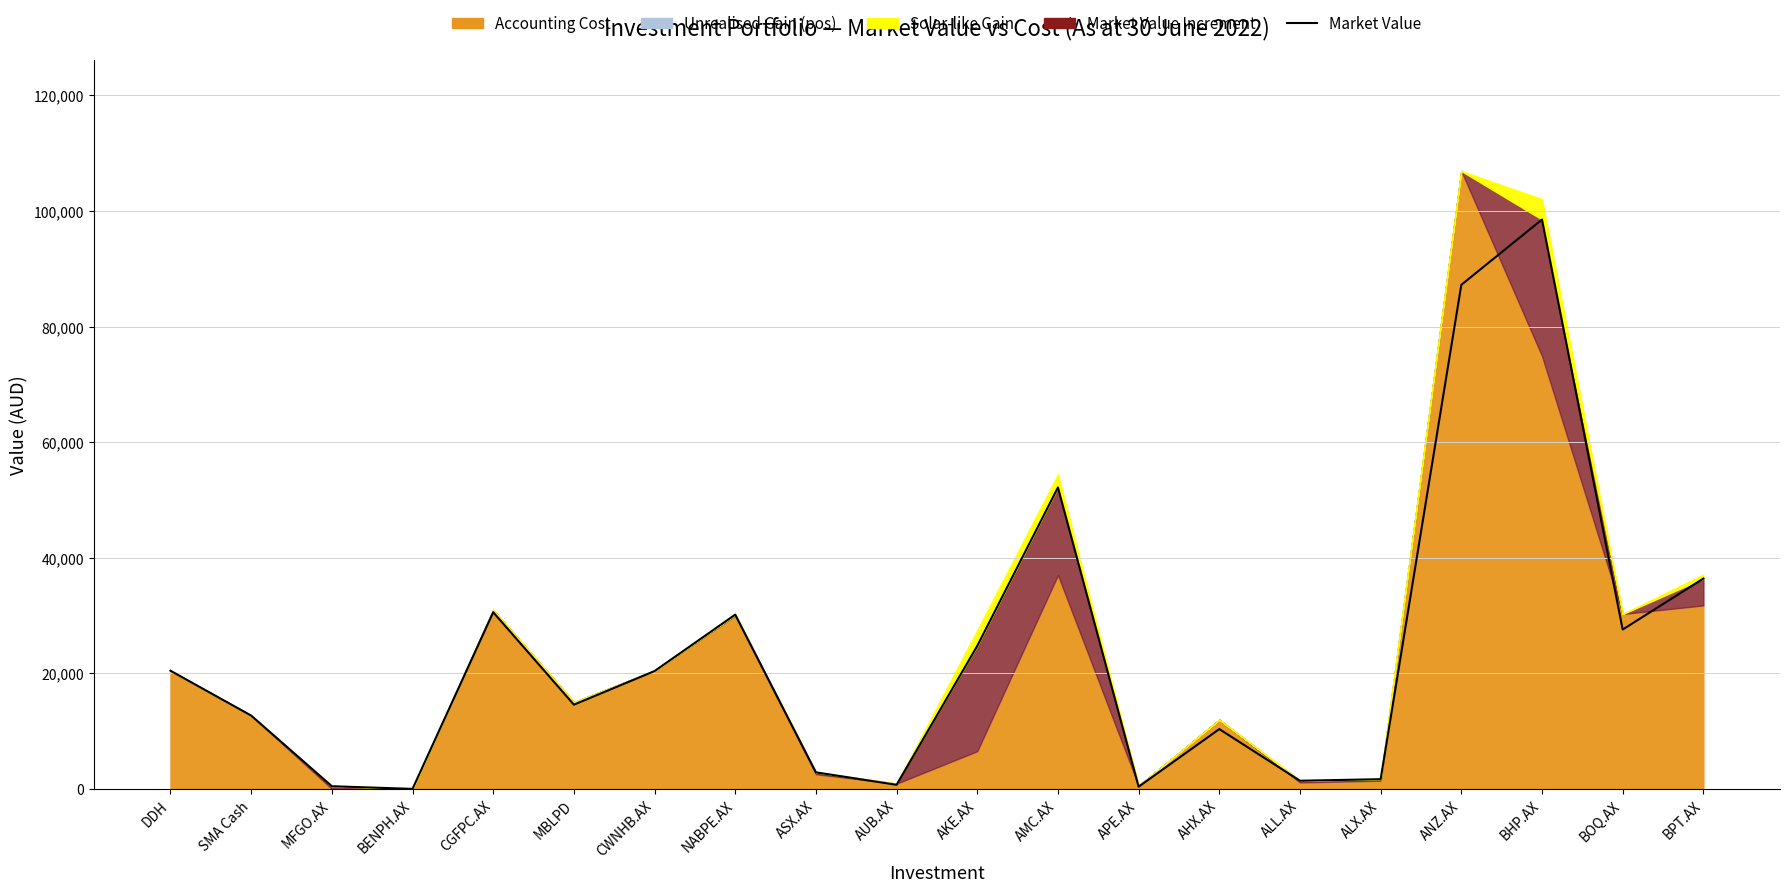

What is the difference between the maximum and minimum values?

98505.0